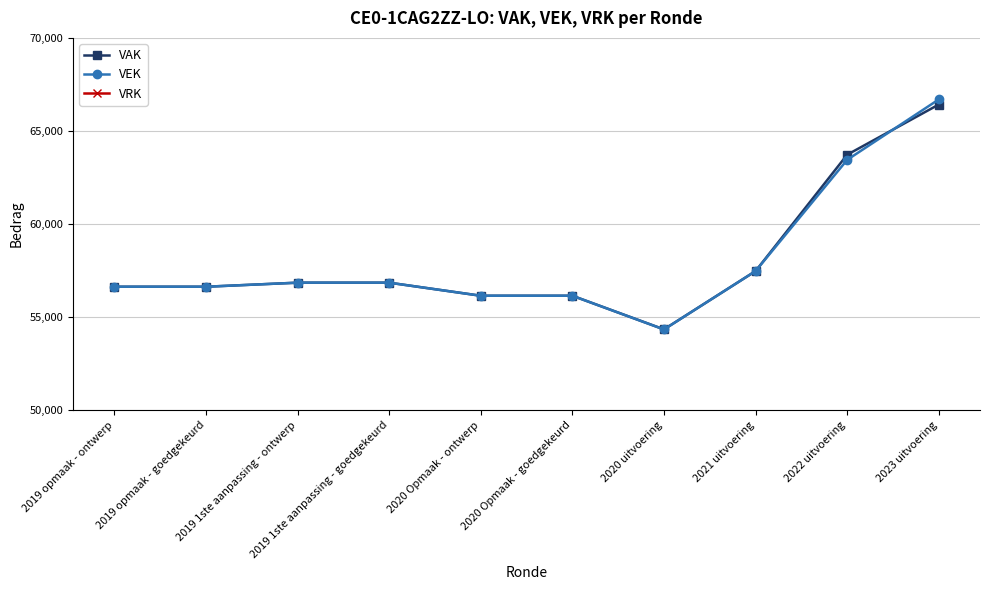

What is the difference between the maximum and second lowest values in the VAK series?

10270